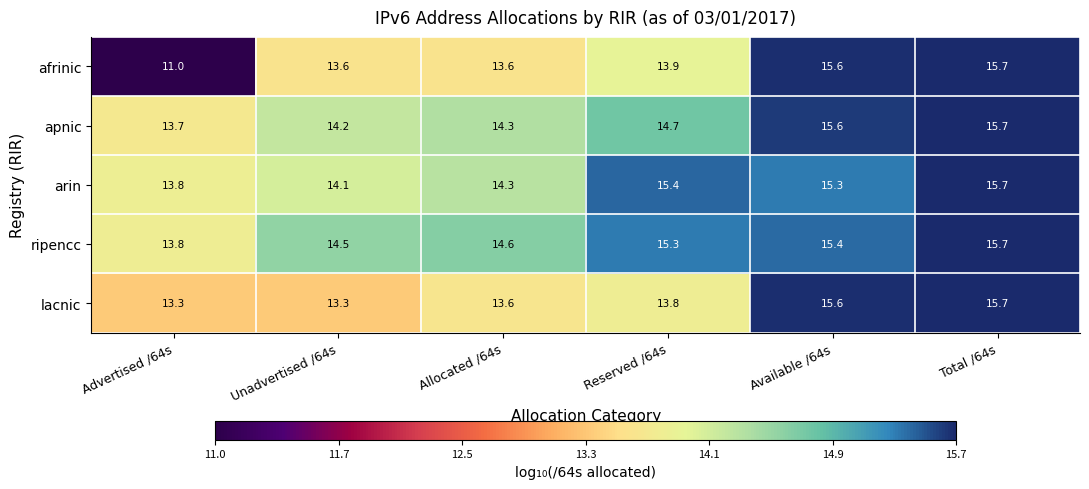

Which series has the largest total across all categories?

ripencc